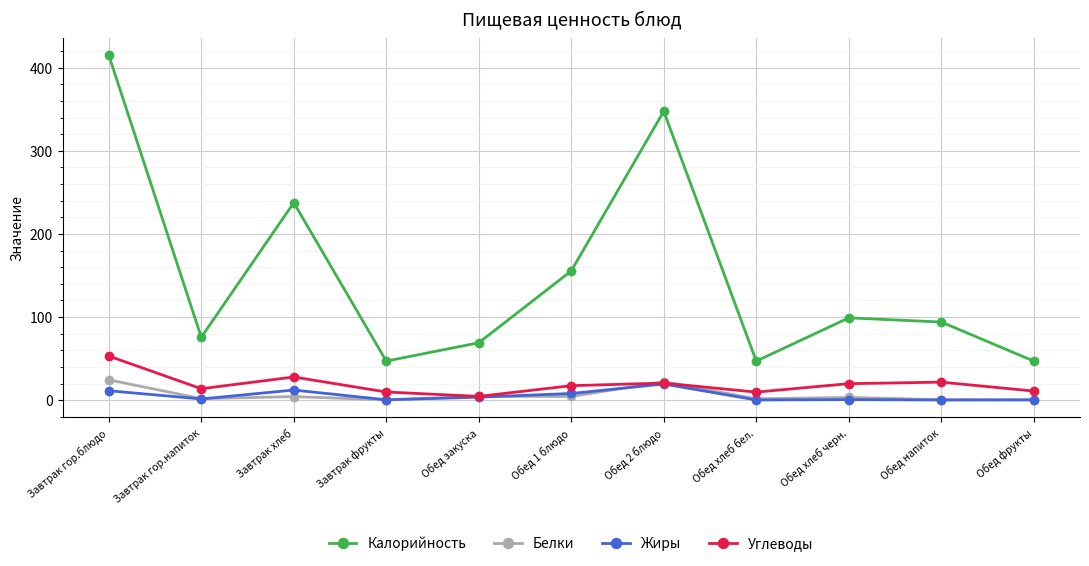

Which series has the largest range (max minus min)?

Калорийность